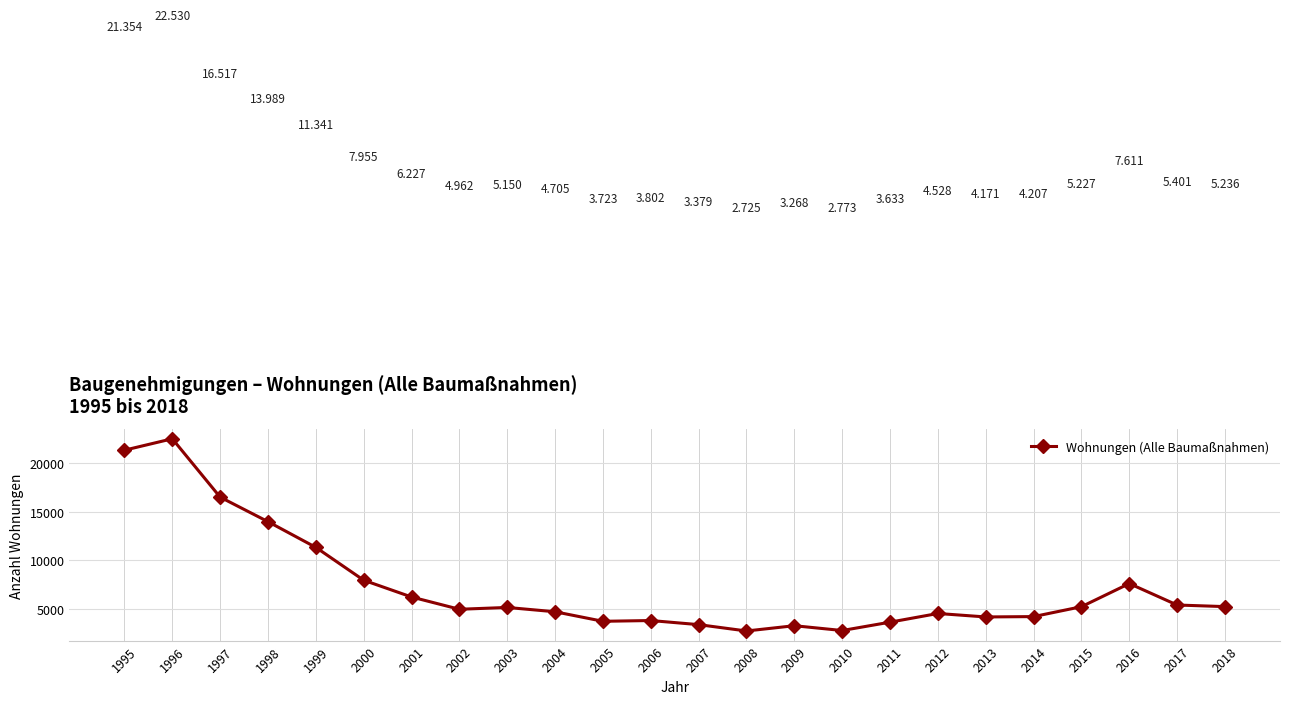

What is the value of the 19th point from the left?

4171